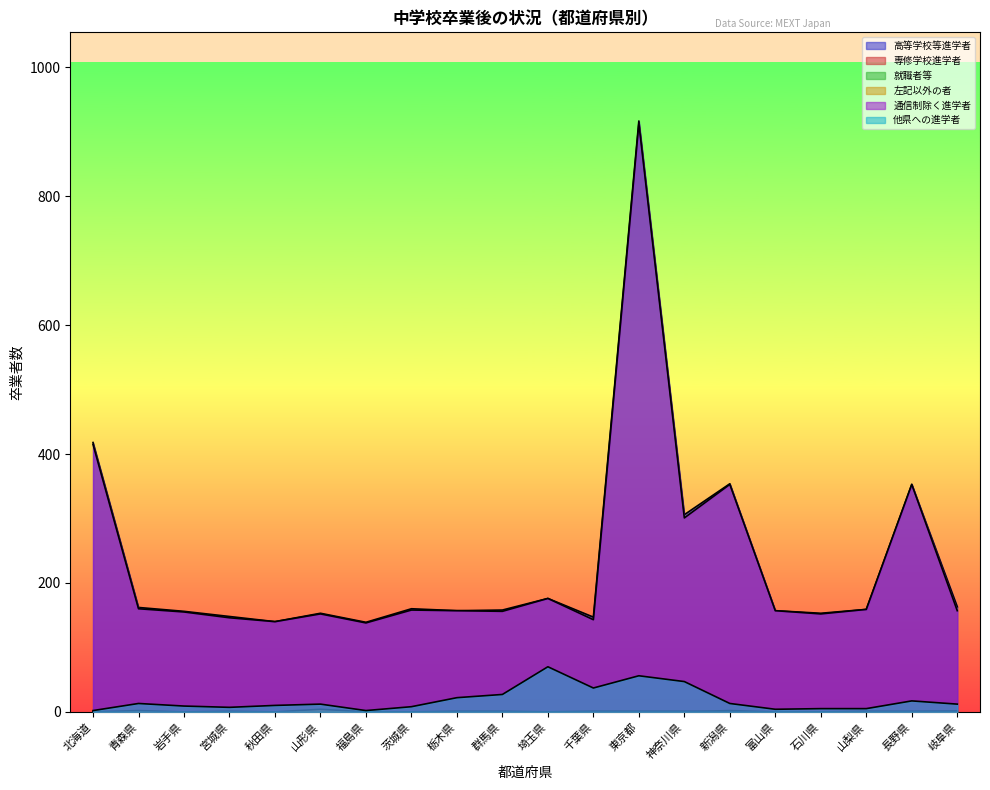

What is the sum of all 他県への進学者 values?

378